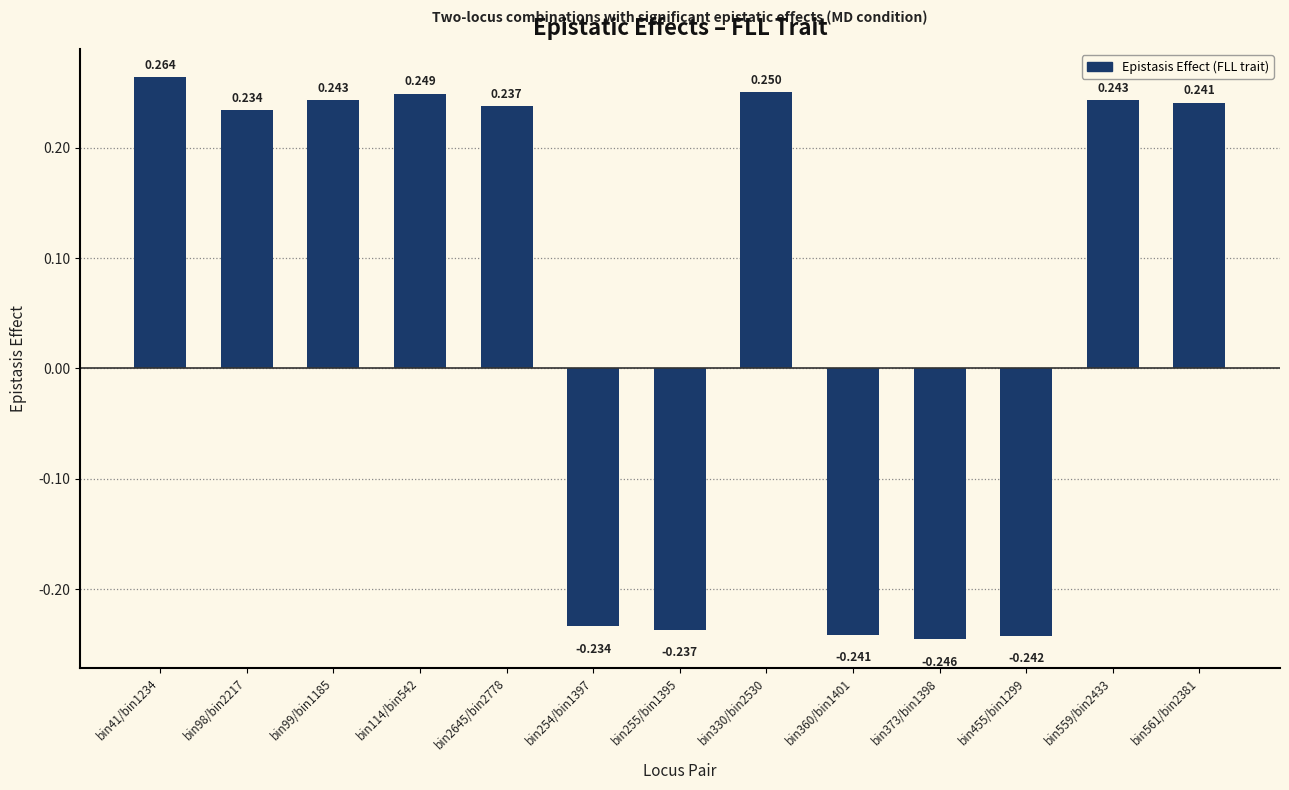

What is the smallest value displayed?

-0.2